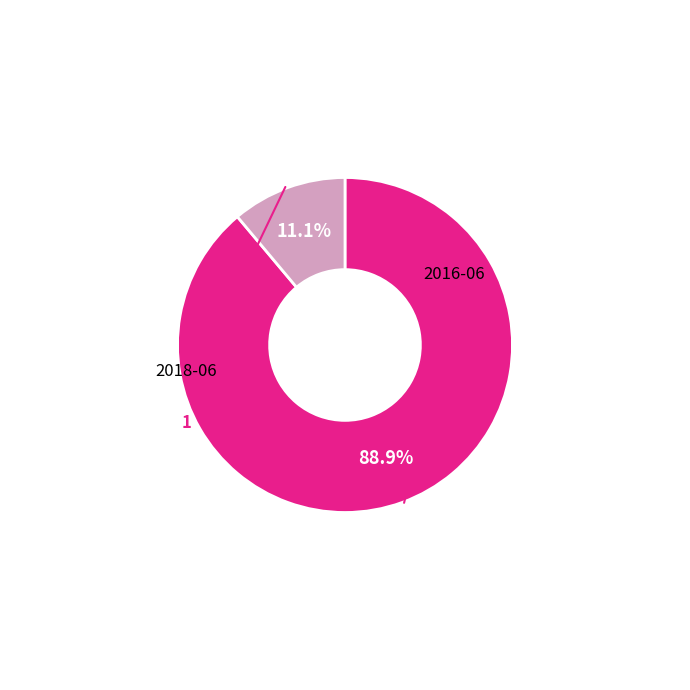

Is there a majority slice in this chart?

Yes